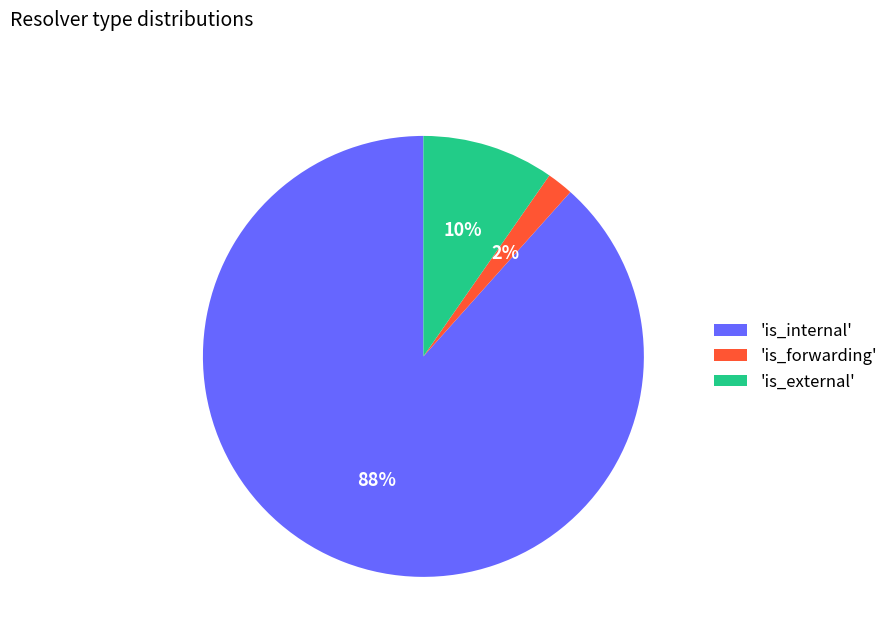

Which slice is the smallest?

'is_forwarding'